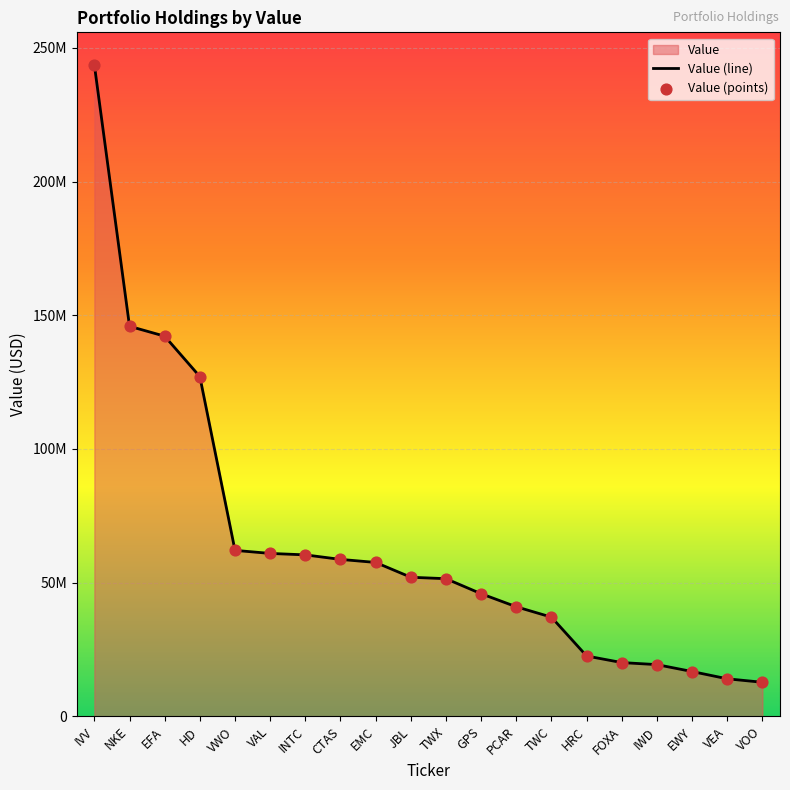

At which category is the sum across all series the highest?

IVV